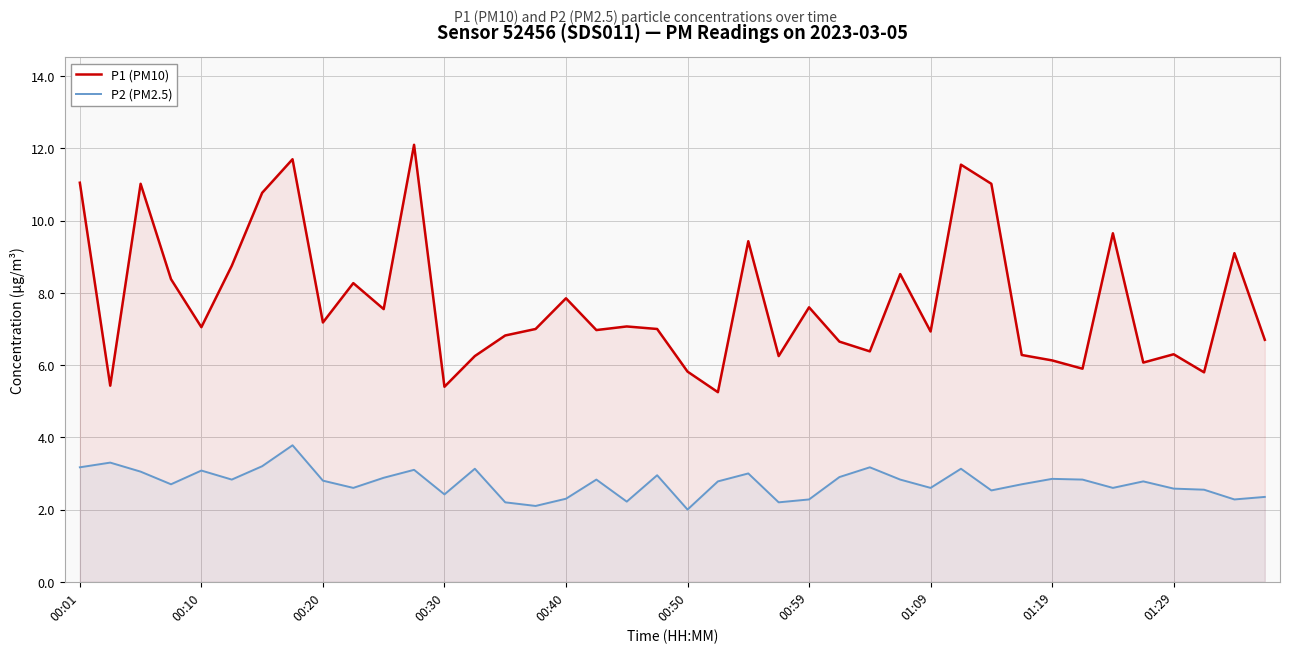

Rank the series at 11 from lowest to highest value.

P2 (PM2.5), P1 (PM10)